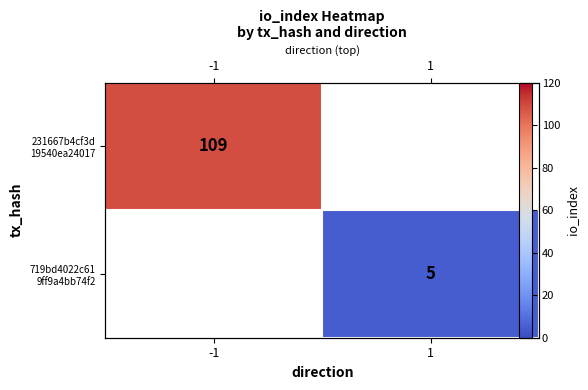

Where is 231667b4cf3d 19540ea24017 nearest to the value 109?

-1